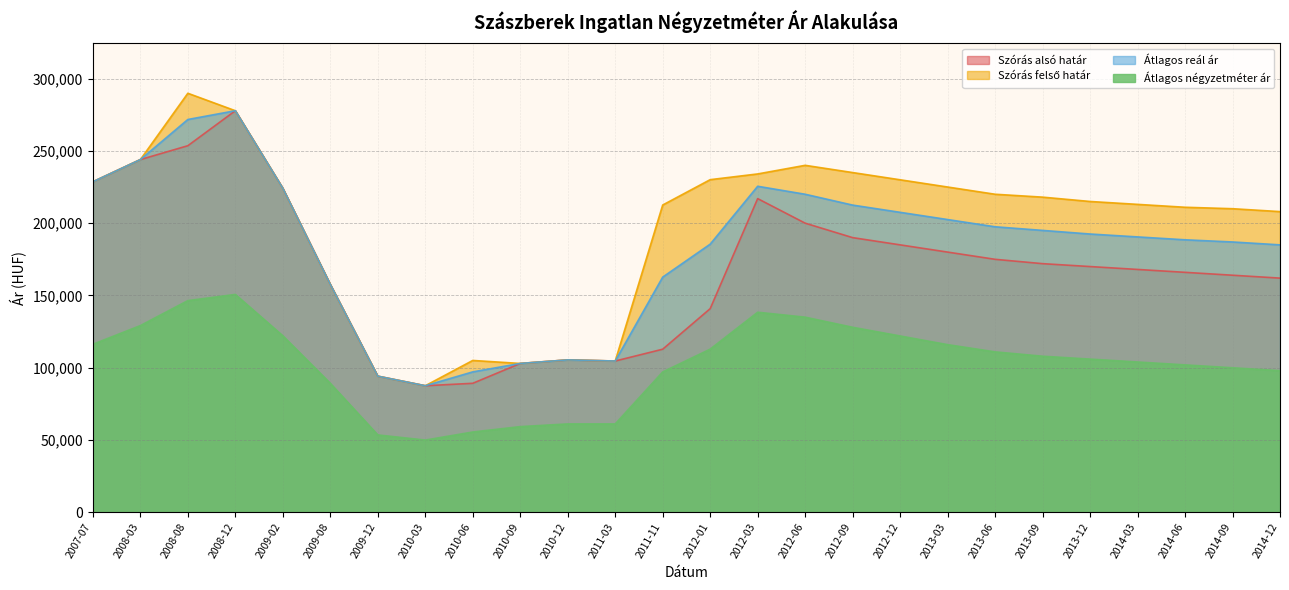

Reading right to left, extract all data points from this chart.

Szórás alsó határ: 162000	164000	166000	168000	170000	172000	175000	180000	185000	190000	200000	216984	140890	112846	104671	105444	102992	89261	87572	94193	157666	224165	277762	253564	243970	228614
Szórás felső határ: 208000	210000	211000	213000	215000	218000	220000	225000	230000	235000	240000	234044	230086	212554	104671	105444	102992	105065	87572	94193	157666	224165	277762	289834	243970	228614
Átlagos reál ár: 185000	187000	188500	190500	192500	195000	197500	202500	207500	212500	220000	225514	185488	162700	104671	105444	102992	97163	87572	94193	157666	224165	277762	271699	243970	228614
Átlagos négyzetméter ár: 98000	100000	102000	104000	106000	108000	111000	116000	122000	128000	135000	138412	112899	97127	61176	61176	59313	55588	50000	53563	89242	122121	150725	146451	129175	116264